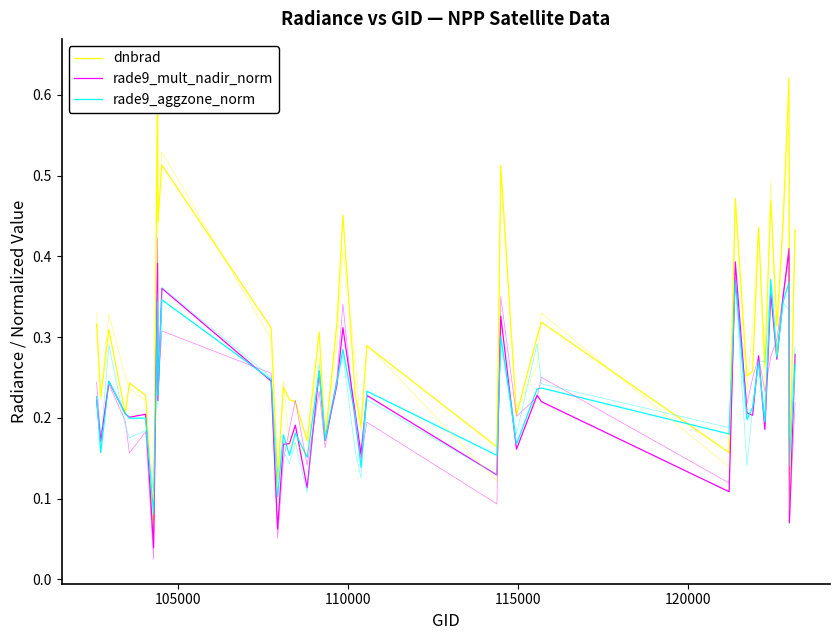

Does the chart have visible grid lines?

No